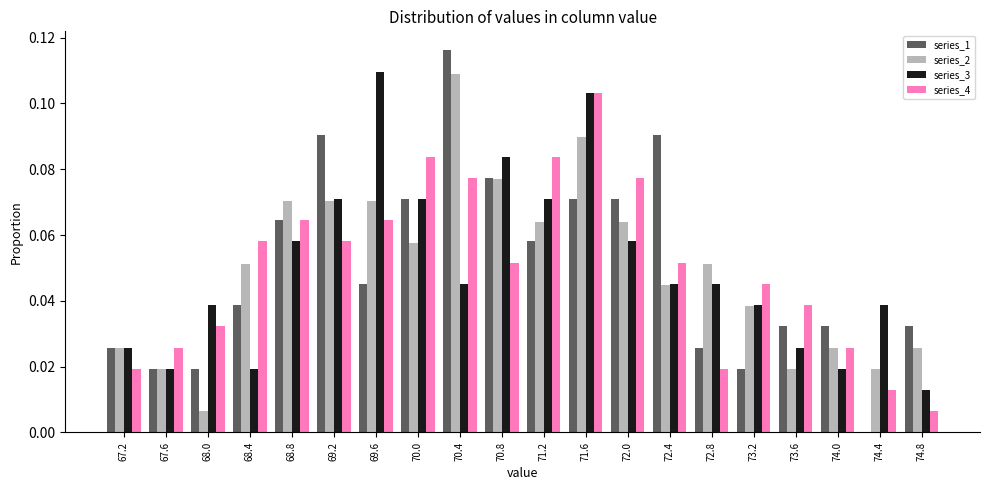

Reading left to right, list every range on the x-axis with the height of the bar of each series over it. The values are not printed on the chart, so give them approximately, as read against the axis.

67.0 to 67.4: series_1=0.026	series_2=0.026	series_3=0.026	series_4=0.020
67.4 to 67.8: series_1=0.020	series_2=0.020	series_3=0.020	series_4=0.026
67.8 to 68.2: series_1=0.020	series_2=0.006	series_3=0.038	series_4=0.032
68.2 to 68.6: series_1=0.038	series_2=0.052	series_3=0.020	series_4=0.058
68.6 to 69.0: series_1=0.064	series_2=0.070	series_3=0.058	series_4=0.064
69.0 to 69.4: series_1=0.090	series_2=0.070	series_3=0.070	series_4=0.058
69.4 to 69.8: series_1=0.046	series_2=0.070	series_3=0.110	series_4=0.064
69.8 to 70.2: series_1=0.070	series_2=0.058	series_3=0.070	series_4=0.084
70.2 to 70.6: series_1=0.116	series_2=0.108	series_3=0.046	series_4=0.078
70.6 to 71.0: series_1=0.078	series_2=0.076	series_3=0.084	series_4=0.052
71.0 to 71.4: series_1=0.058	series_2=0.064	series_3=0.070	series_4=0.084
71.4 to 71.8: series_1=0.070	series_2=0.090	series_3=0.104	series_4=0.104
71.8 to 72.2: series_1=0.070	series_2=0.064	series_3=0.058	series_4=0.078
72.2 to 72.6: series_1=0.090	series_2=0.044	series_3=0.046	series_4=0.052
72.6 to 73.0: series_1=0.026	series_2=0.052	series_3=0.046	series_4=0.020
73.0 to 73.4: series_1=0.020	series_2=0.038	series_3=0.038	series_4=0.046
73.4 to 73.8: series_1=0.032	series_2=0.020	series_3=0.026	series_4=0.038
73.8 to 74.2: series_1=0.032	series_2=0.026	series_3=0.020	series_4=0.026
74.2 to 74.6: series_1=0	series_2=0.020	series_3=0.038	series_4=0.012
74.6 to 75.0: series_1=0.032	series_2=0.026	series_3=0.012	series_4=0.006